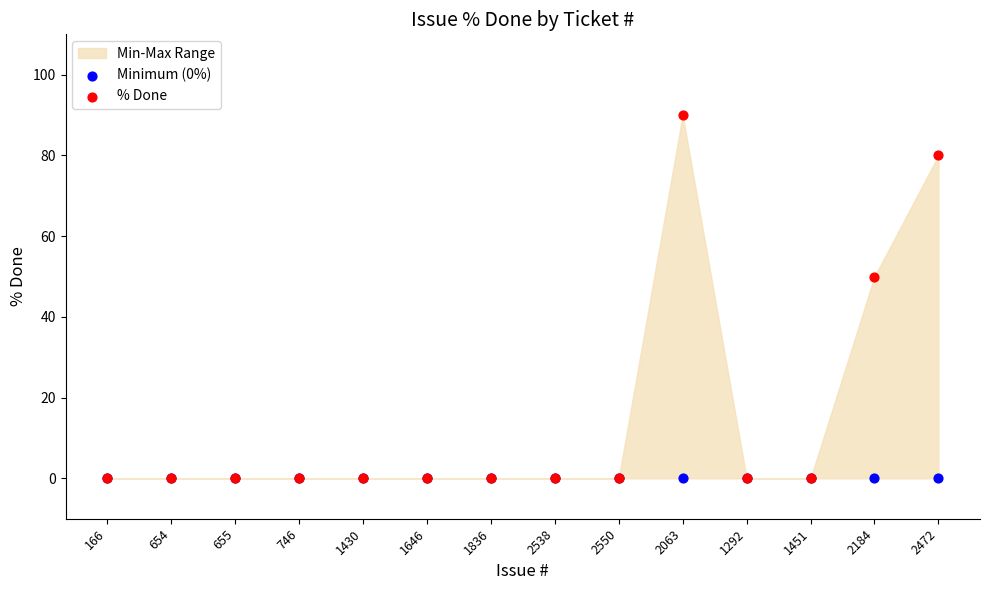

Across all series, what Y value is closest to 45?

50